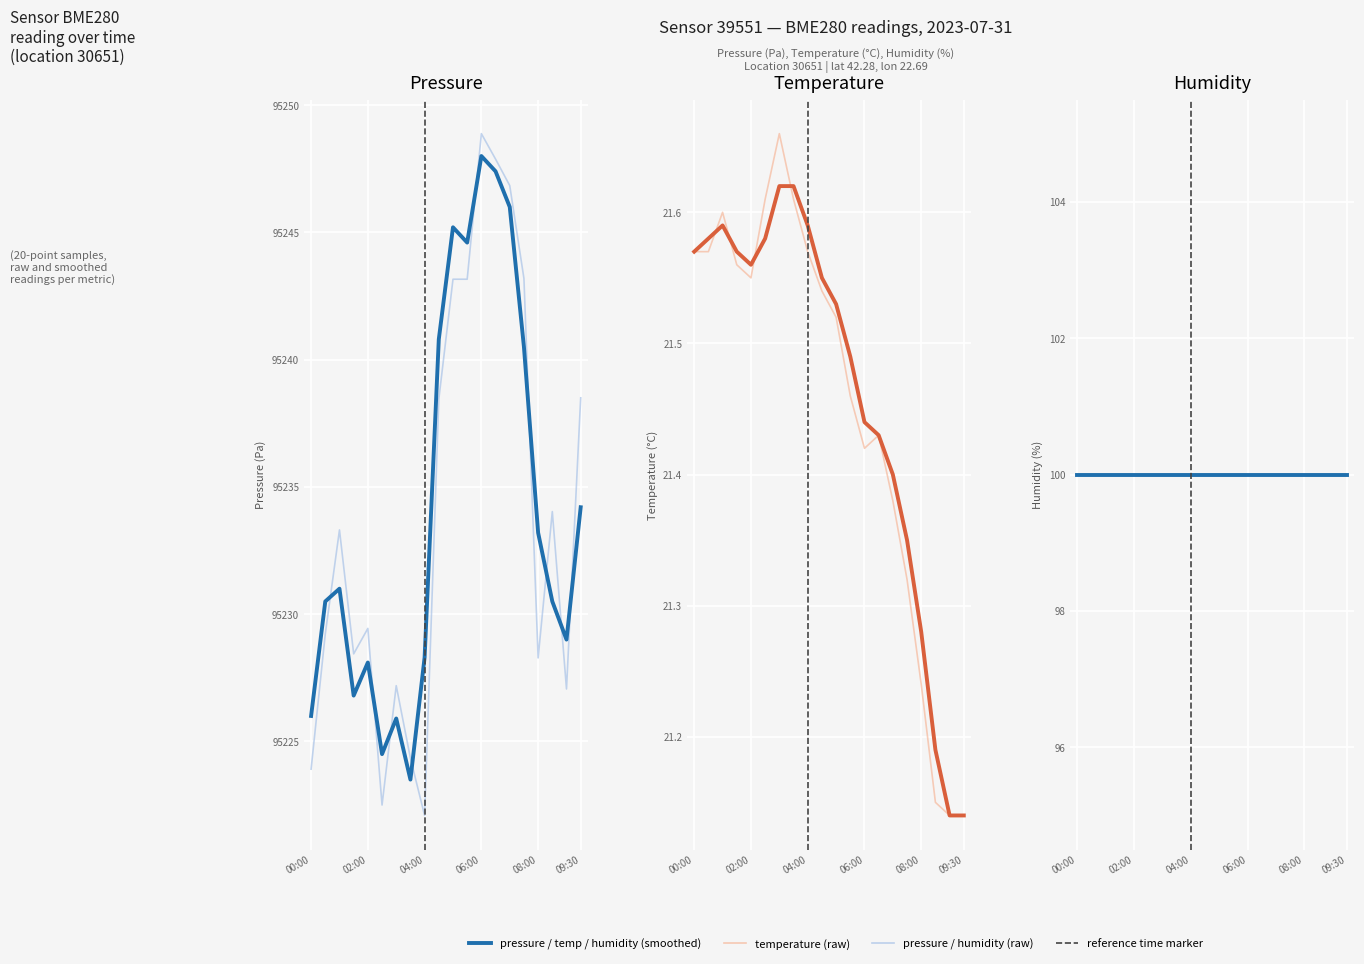

True or false: temperature and pressure cross at least once.

False